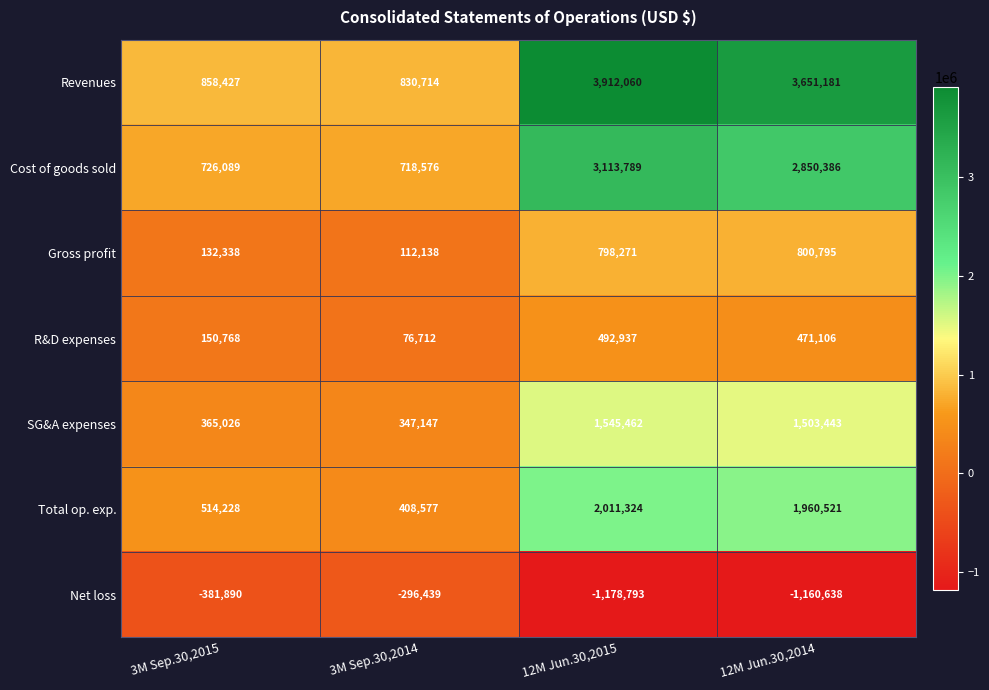

Which series has the largest range (max minus min)?

Revenues